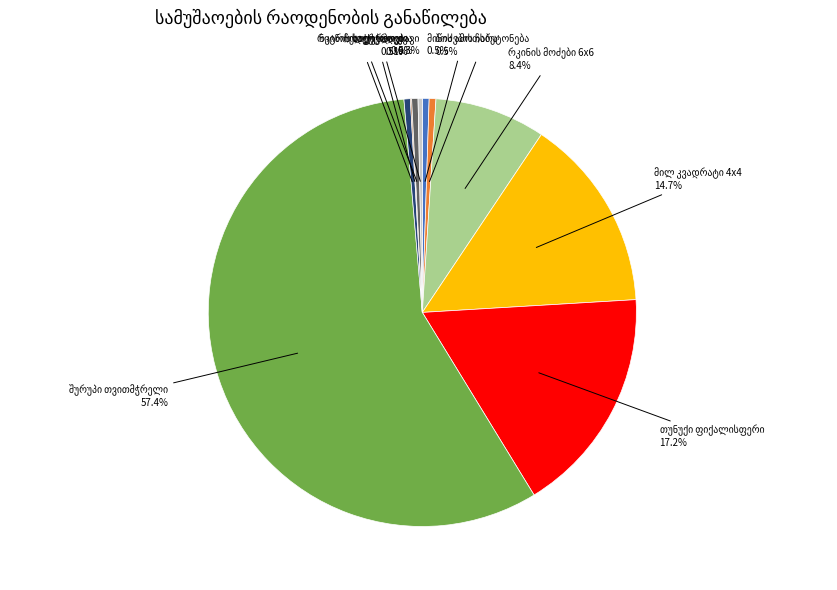

Is there any slice that represents more than half of the pie?

Yes